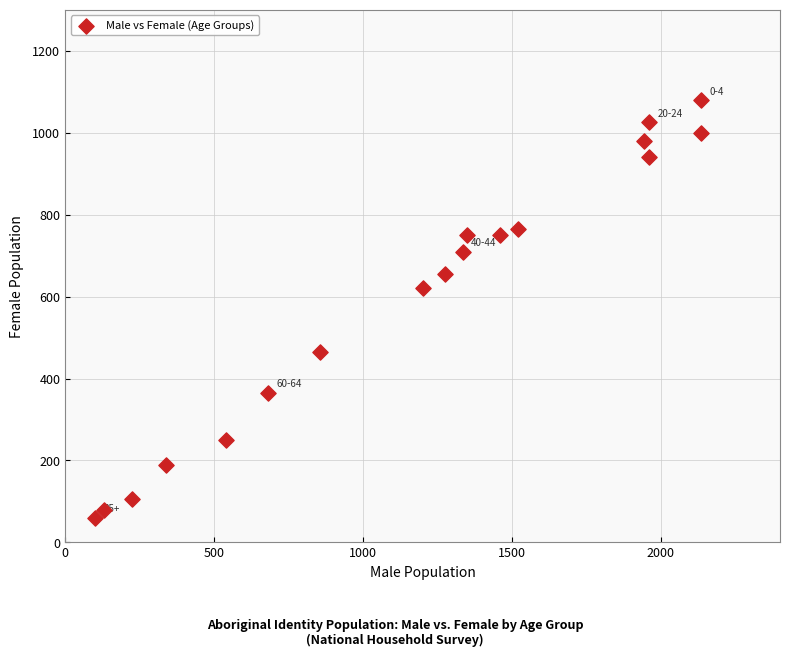

What is the range of Y values (max minus min)?

1020